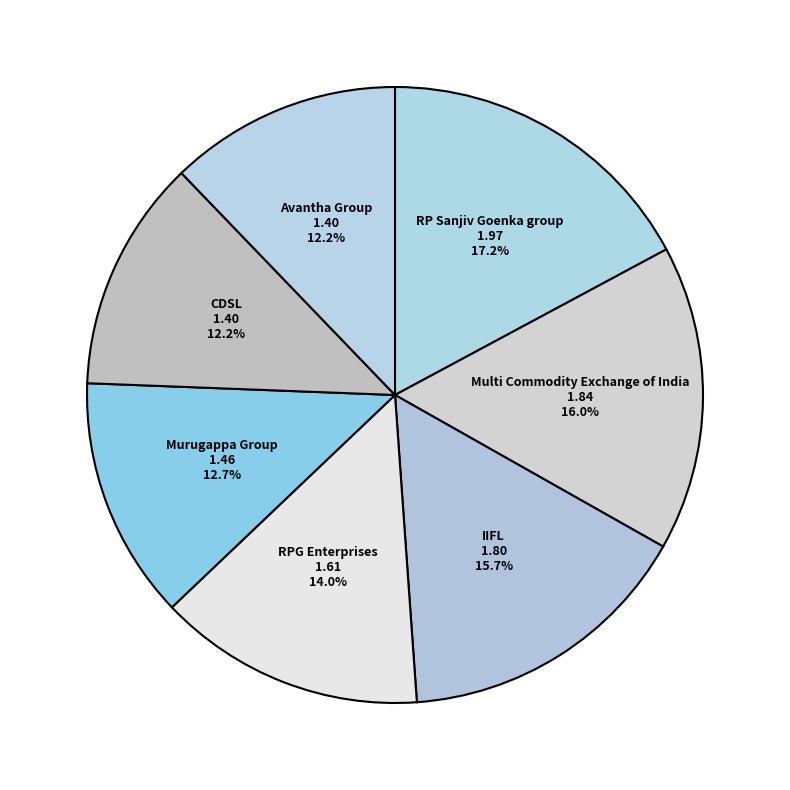

Approximately how many times larger is the value at Murugappa Group compared to CDSL?

1.0